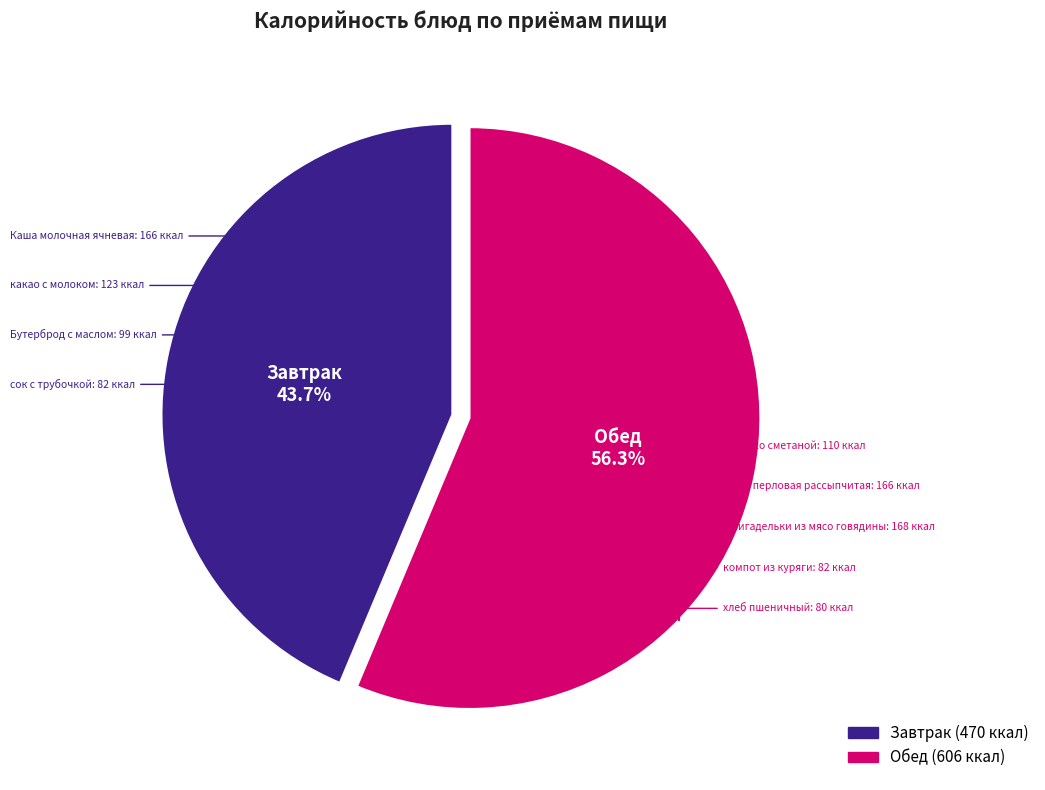

Is there any slice that represents more than half of the pie?

Yes